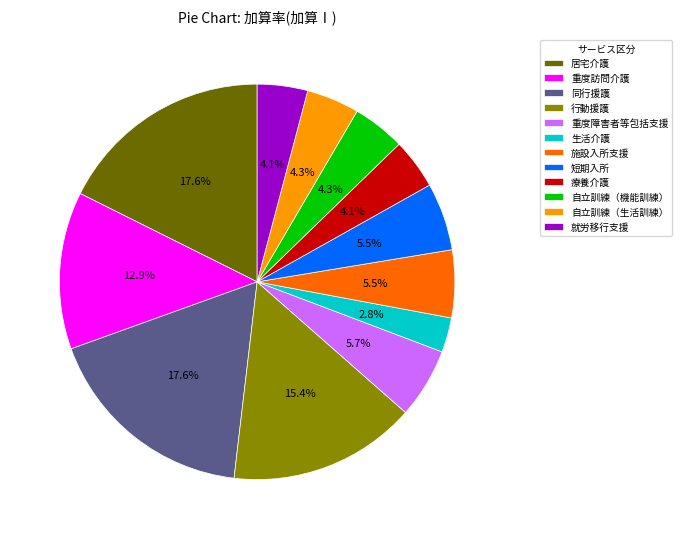

Combined, do 行動援護 and 自立訓練（生活訓練） account for over 50%?

No